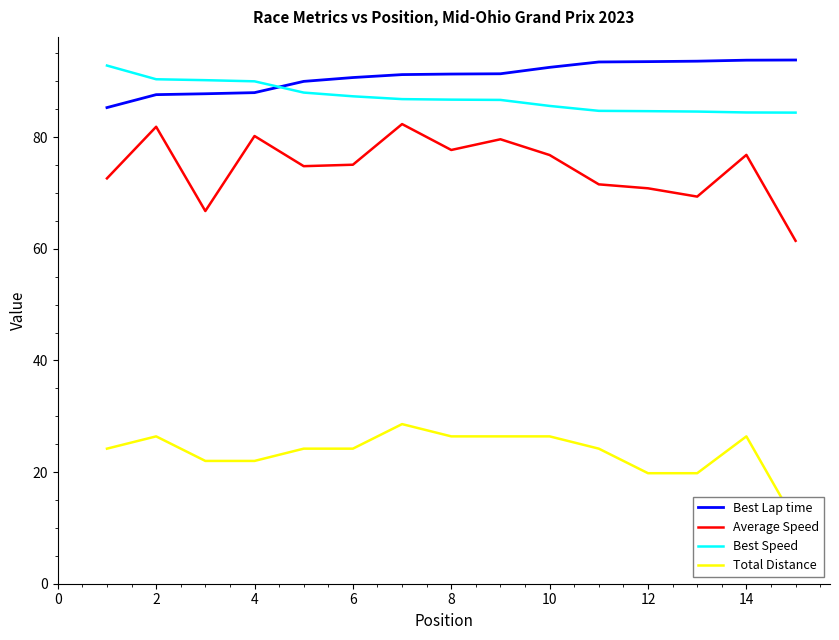

After their last crossing, which series has the higher values: Best Lap time or Best Speed?

Best Lap time